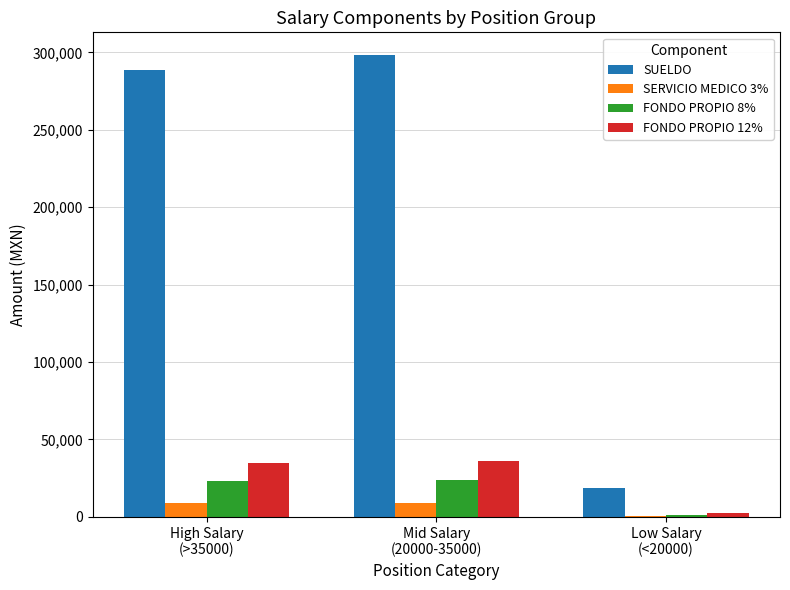

Where does the FONDO PROPIO 12% series first go above 34642?

High Salary
(>35000)